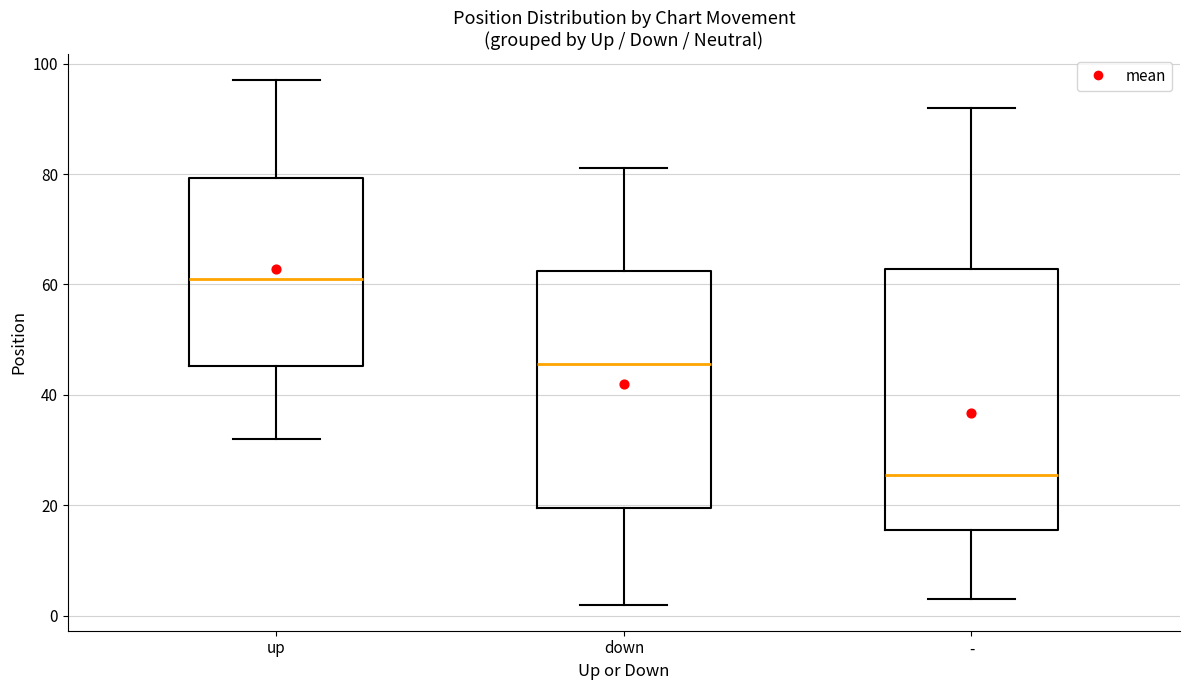

Reading left to right, read every box against the y-axis: the position of its median line, the range the box covers, and the ends of its whiskers. The values are not printed on the chart, so give them approximately, as read against the axis.

up: median 62, box 46 to 80, whiskers 32 to 98
down: median 46, box 20 to 62, whiskers 2 to 82
-: median 26, box 16 to 62, whiskers 4 to 92